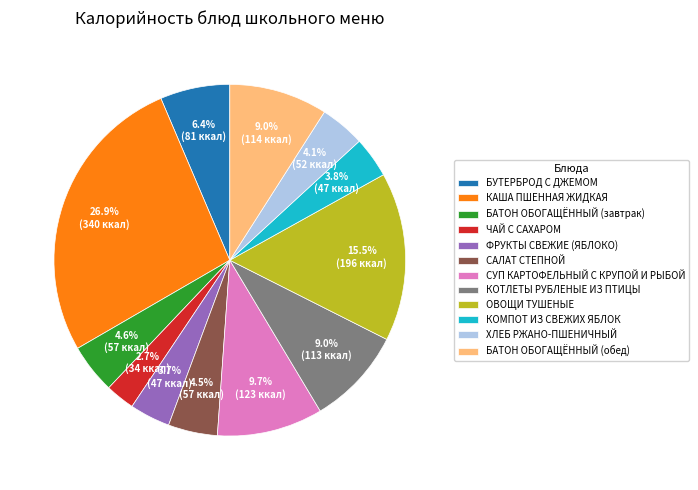

To the nearest percent, what is the combined percentage of ФРУКТЫ СВЕЖИЕ (ЯБЛОКО) and ЧАЙ С САХАРОМ?

6%